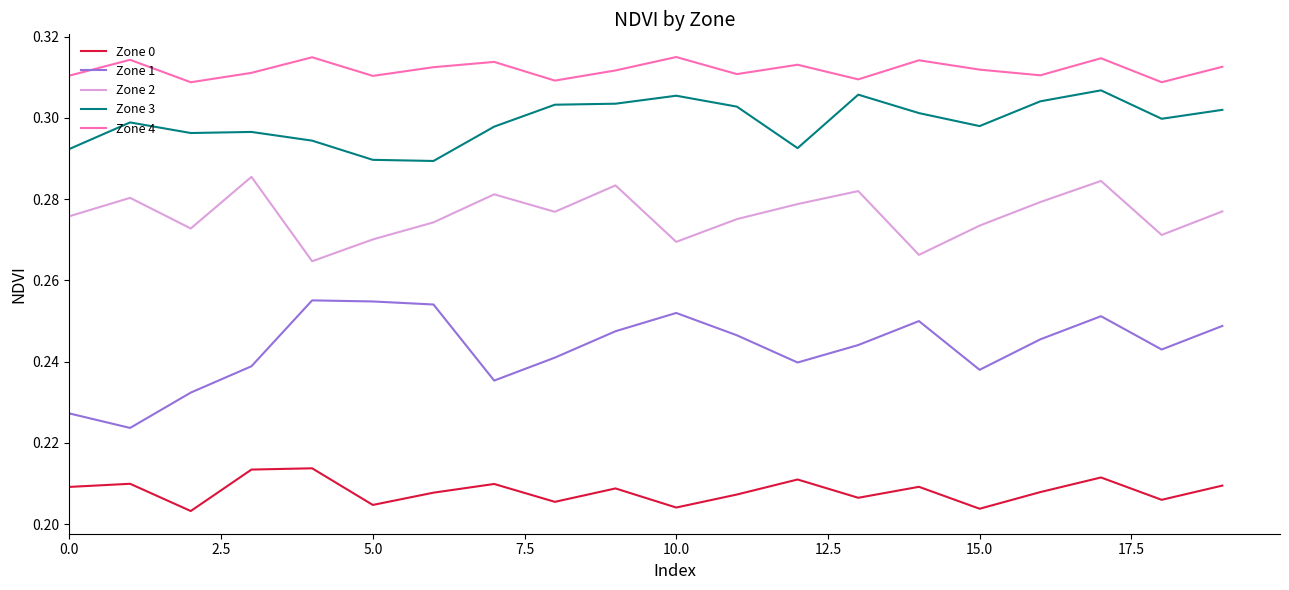

Which series has the largest total across all categories?

Zone 4